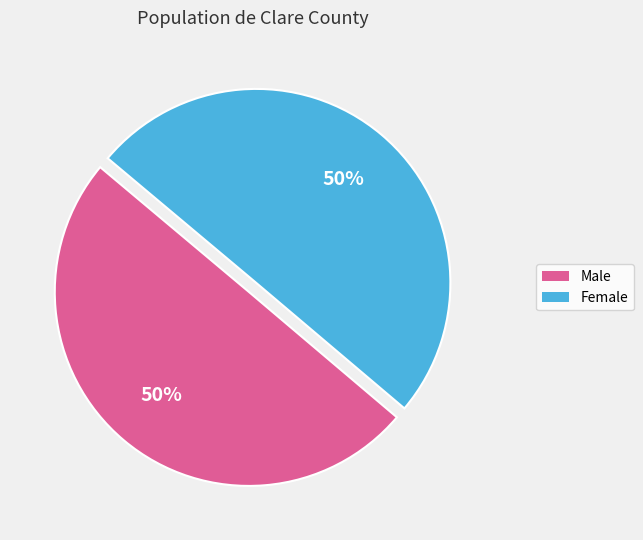

Approximately how many times larger is the value at Male compared to Female?

1.0